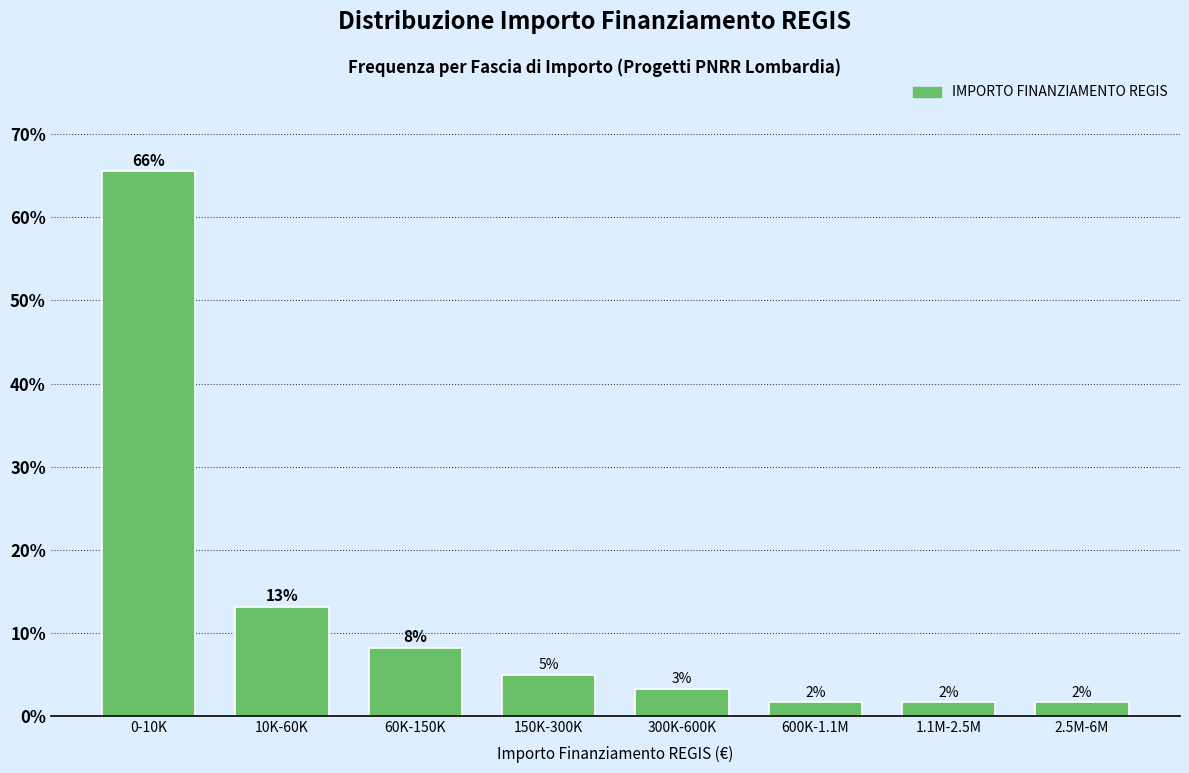

How many bars are there in total?

8